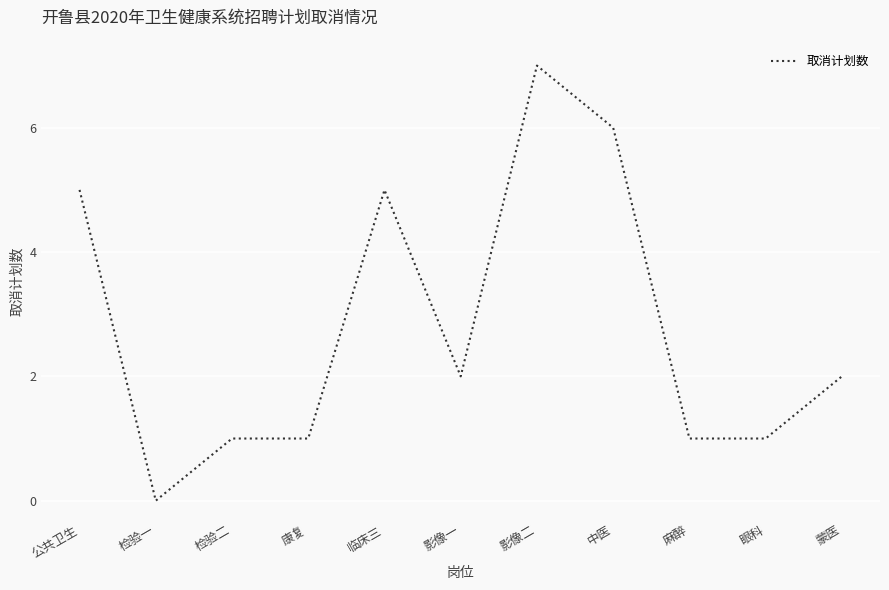

Which label corresponds to the largest value in the chart?

影像二